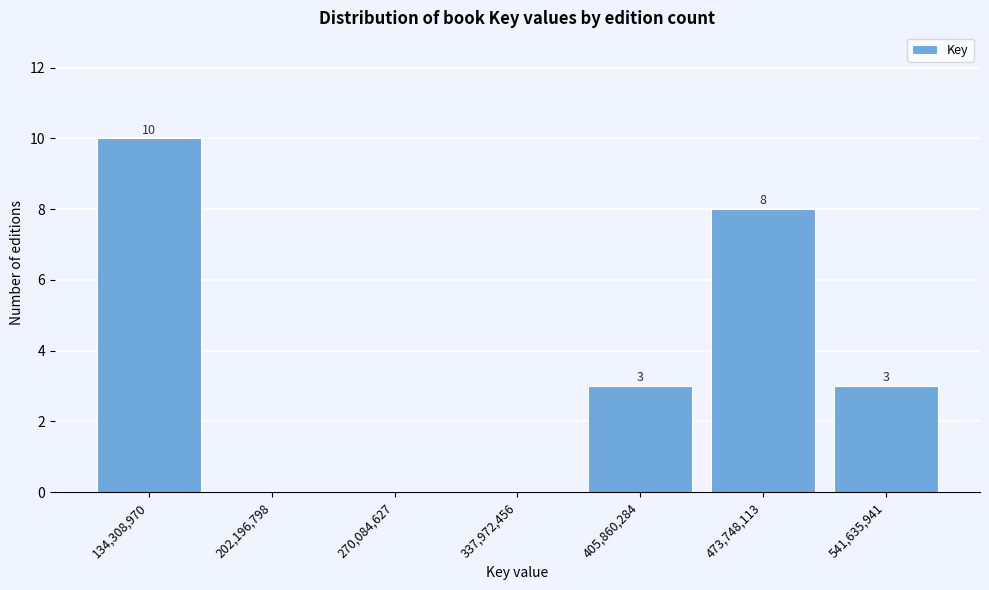

Reading left to right, transcribe all the data shown in this chart.

134,308,970=10	202,196,798=0	270,084,627=0	337,972,456=0	405,860,284=3	473,748,113=8	541,635,941=3